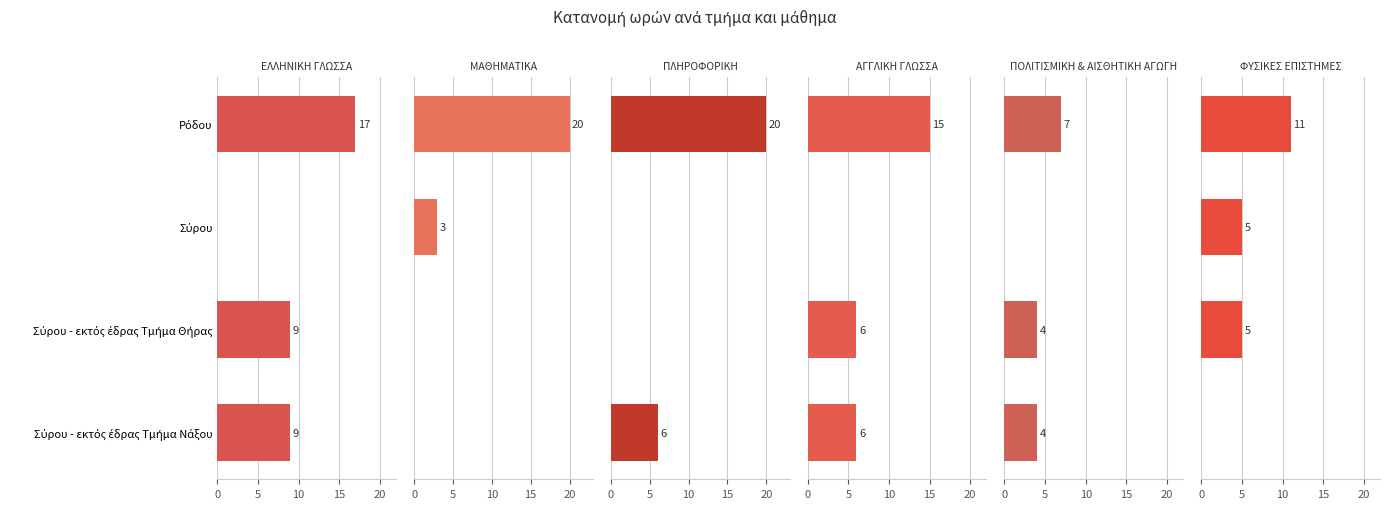

What is the difference between the highest and lowest values at Σύρου - εκτός έδρας Τμήμα Νάξου?

9